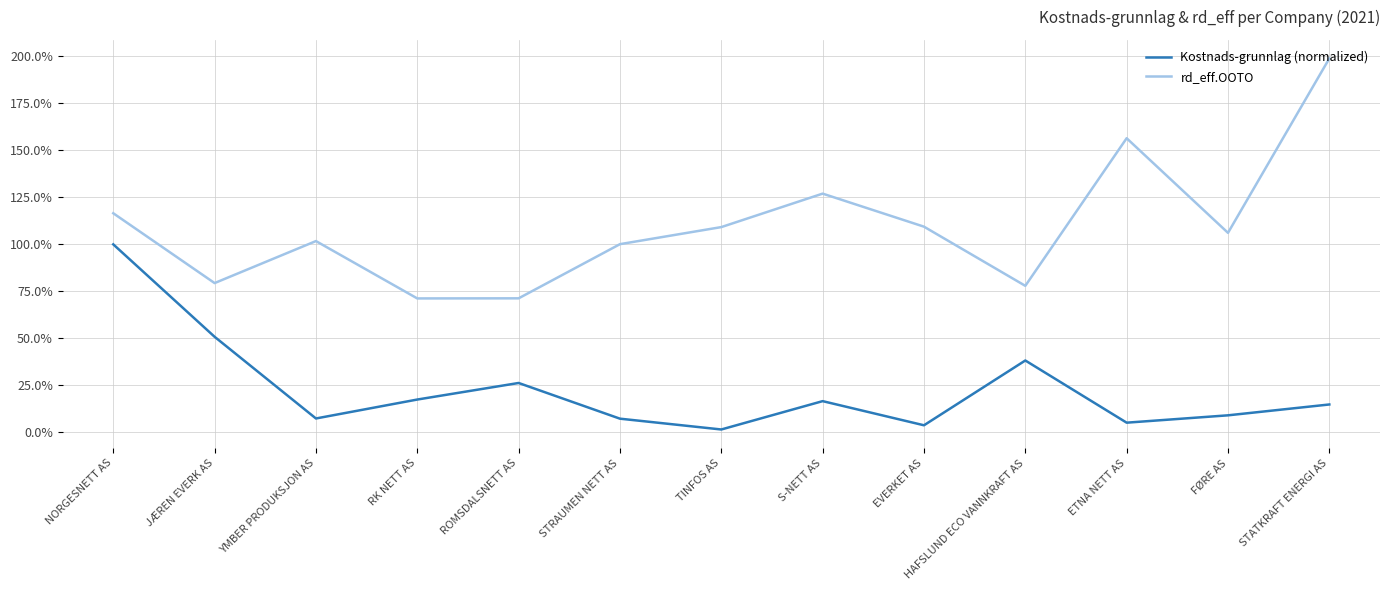

List the labels in order of Kostnads-grunnlag (normalized) value, smallest first.

TINFOS AS, EVERKET AS, ETNA NETT AS, STRAUMEN NETT AS, YMBER PRODUKSJON AS, FØRE AS, STATKRAFT ENERGI AS, S-NETT AS, RK NETT AS, ROMSDALSNETT AS, HAFSLUND ECO VANNKRAFT AS, JÆREN EVERK AS, NORGESNETT AS